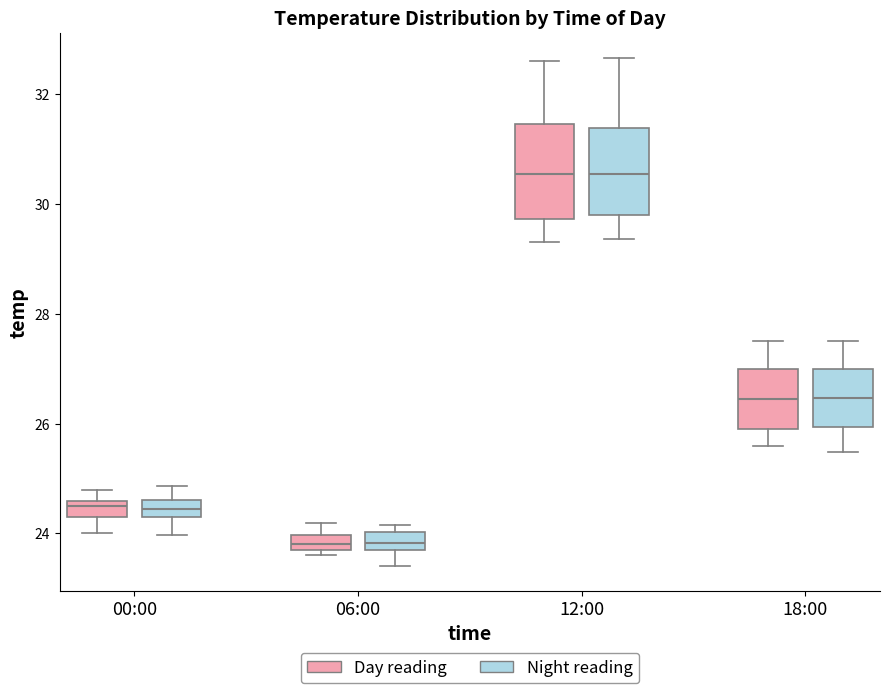

Where is the upper edge of the box for 12:00 (Night reading) on the y-axis? The values are not printed on the chart, so give them approximately, as read against the axis.

31.4